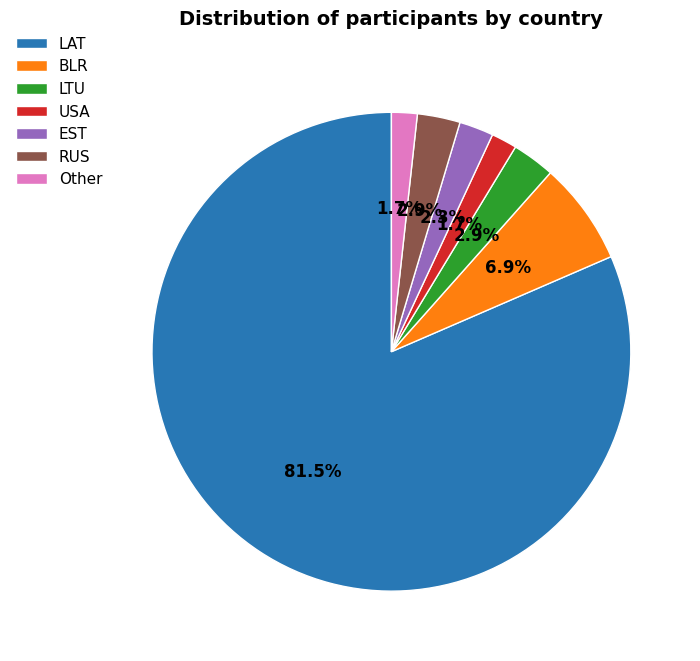

Does BLR account for over 50% of the chart?

No